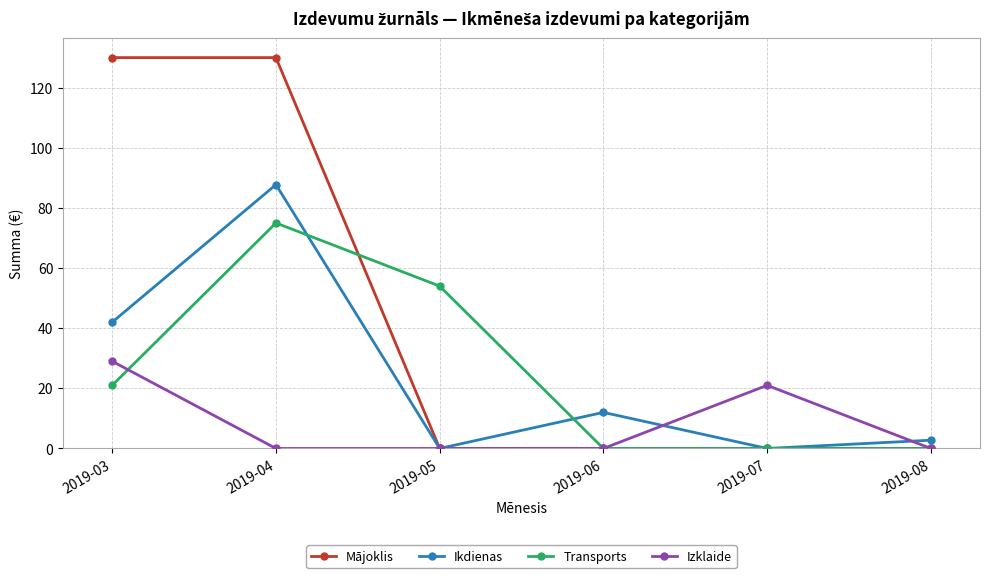

What is the difference between the maximum and minimum values in the Transports series?

75.0